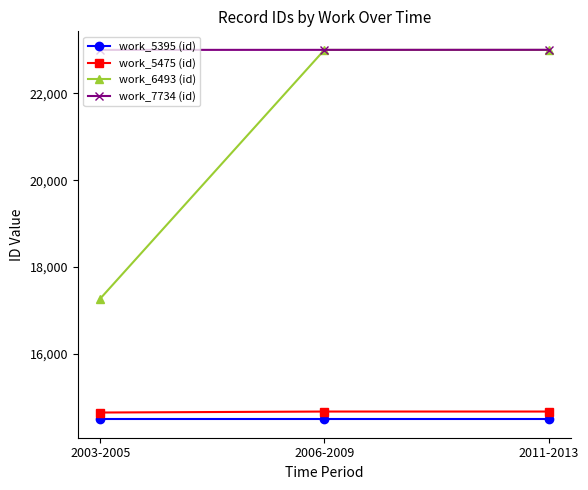

Which series changed the most between 2003-2005 and 2006-2009?

work_6493 (id)